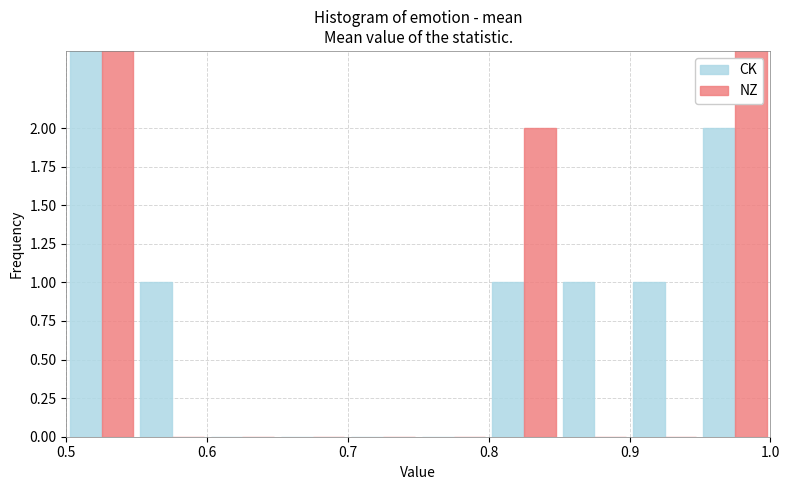

What is the difference between the maximum and minimum values in the CK series?

3